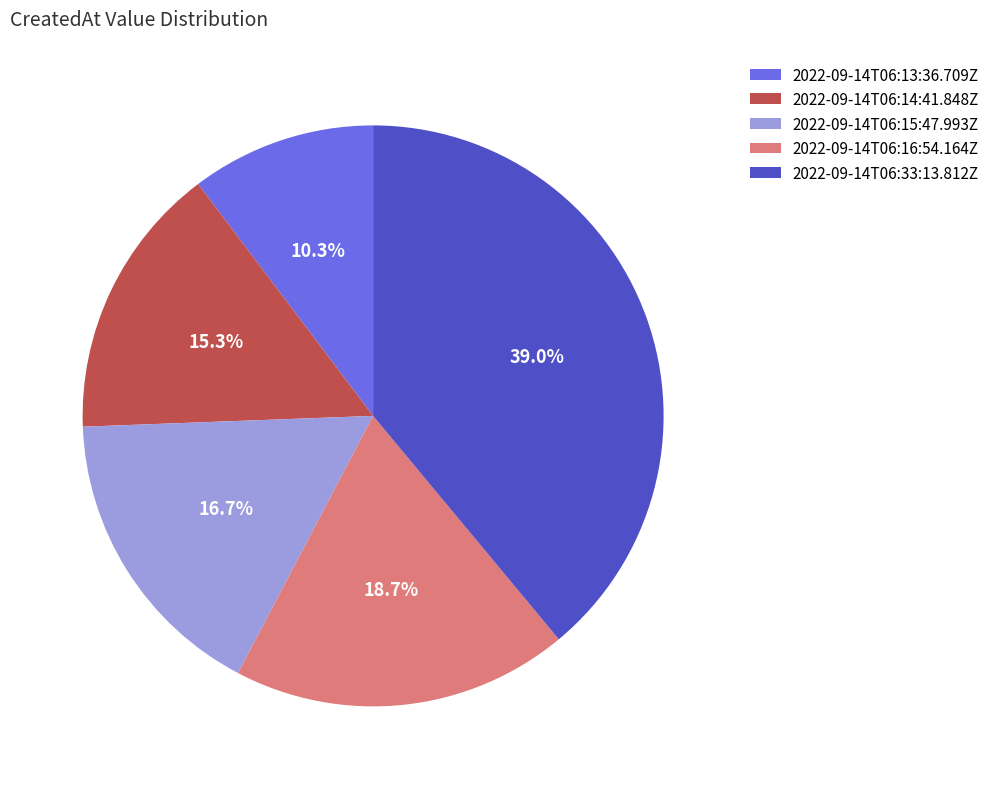

The 2022-09-14T06:14:41.848Z slice represents 15% of the pie. True or false?

True